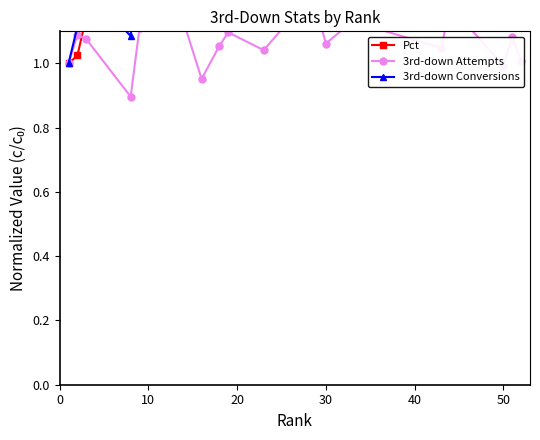

What is the sum of the Pct values at 50 and 10?

2.6